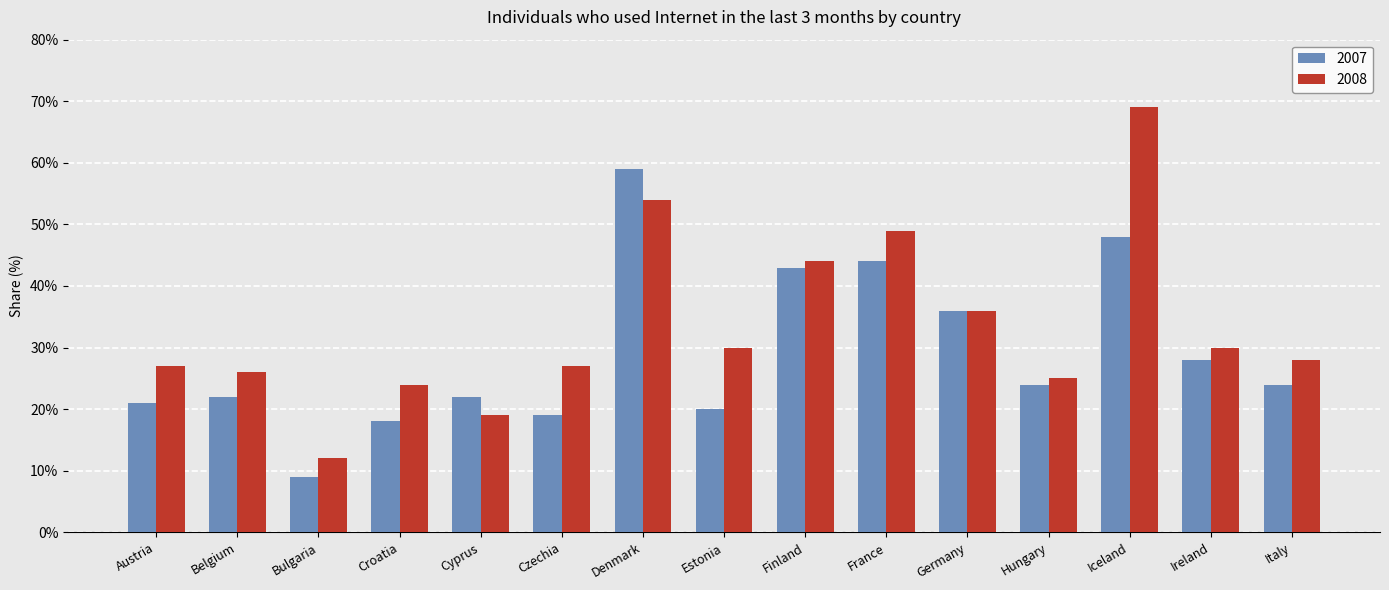

Which series has the widest spread of values?

2008